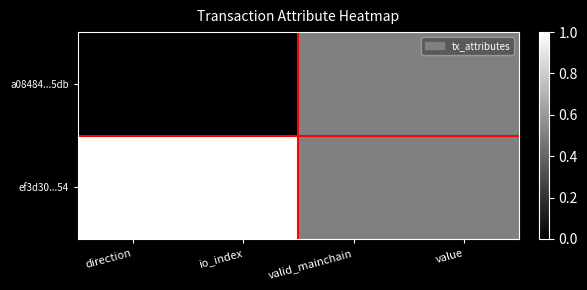

Between io_index and direction, which is larger?

io_index